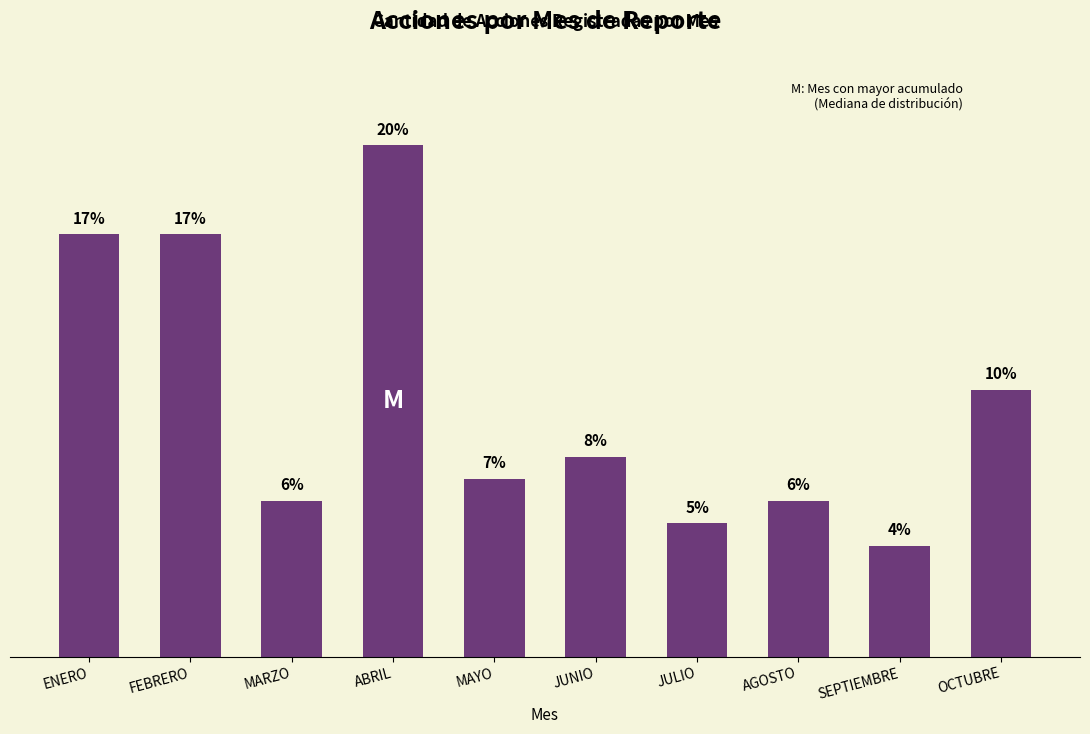

List the labels in order of value, largest first.

ABRIL, ENERO, FEBRERO, OCTUBRE, JUNIO, MAYO, MARZO, AGOSTO, JULIO, SEPTIEMBRE